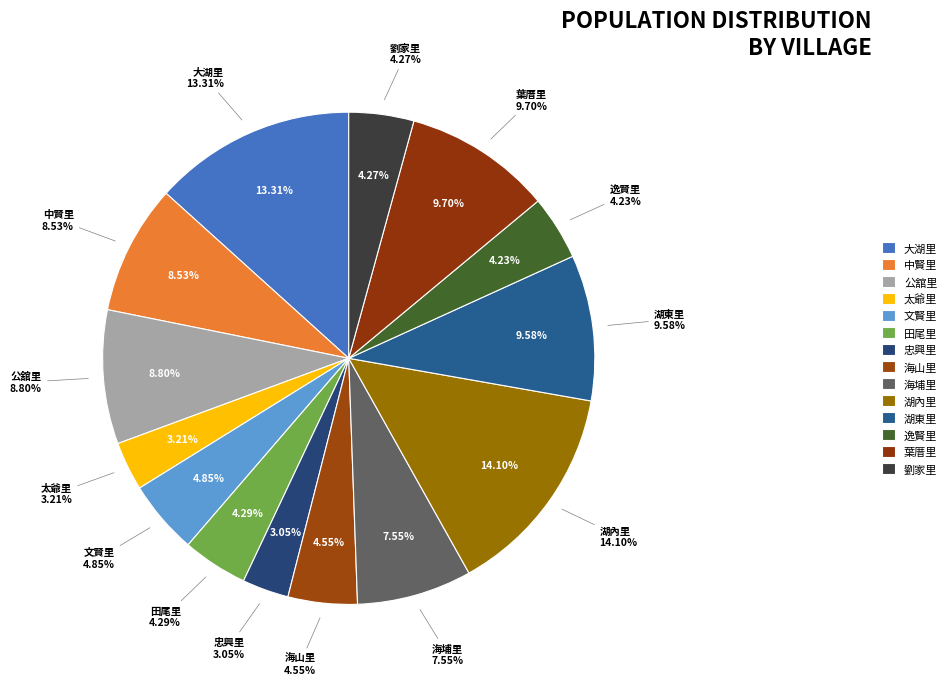

What is the smallest slice in the pie chart?

忠興里